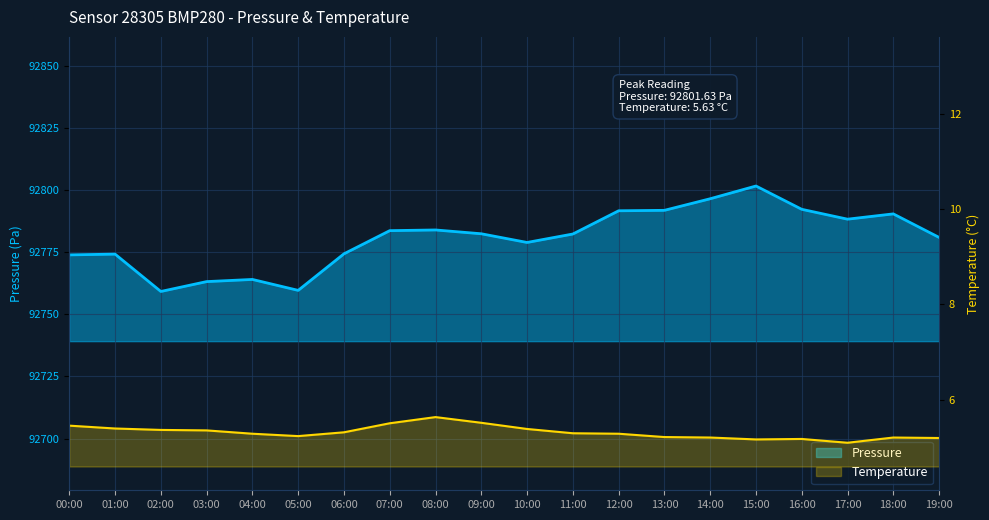

What is the label of the 13th point from the left?

12:00